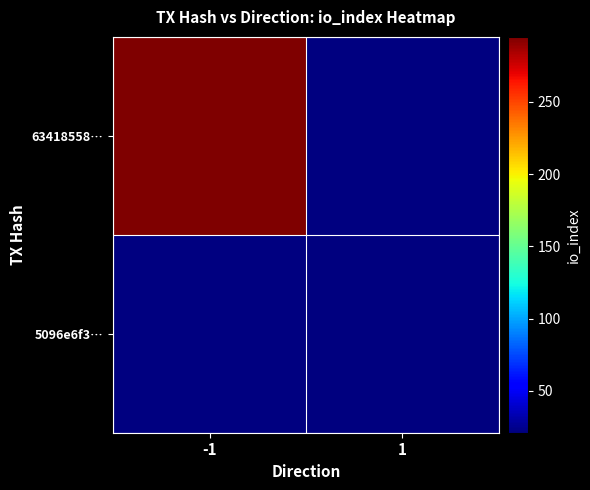

Between -1 and 1, which is larger?

-1